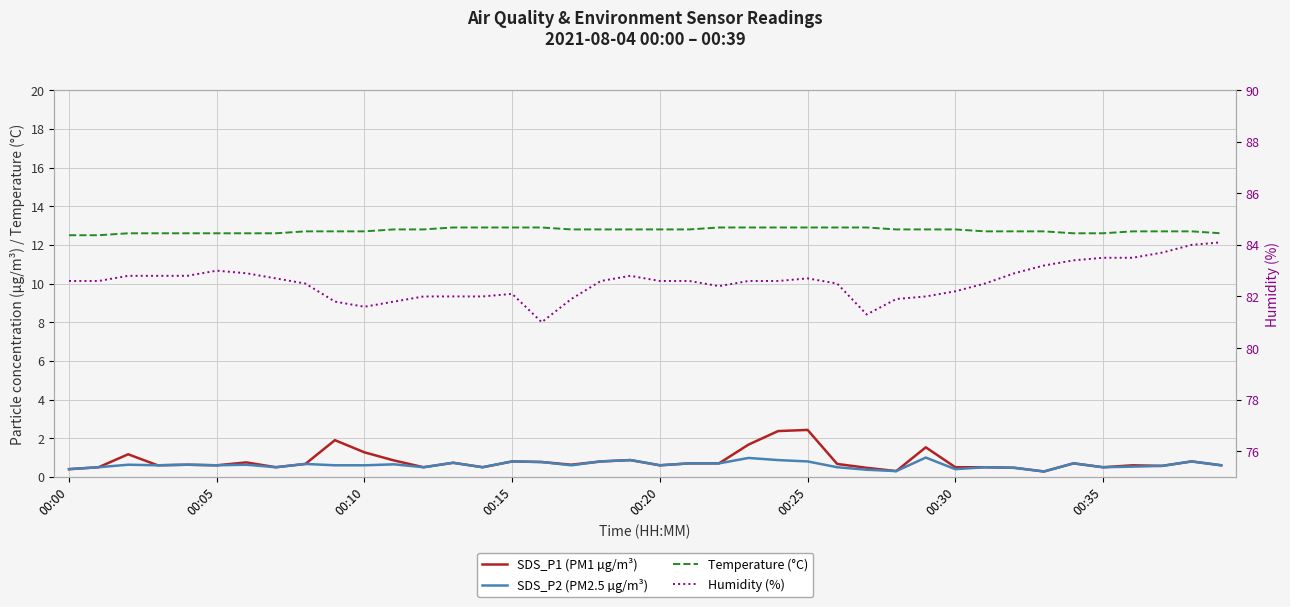

In Humidity (%), how many points are lower than both neighbors (excluding endpoints)?

4